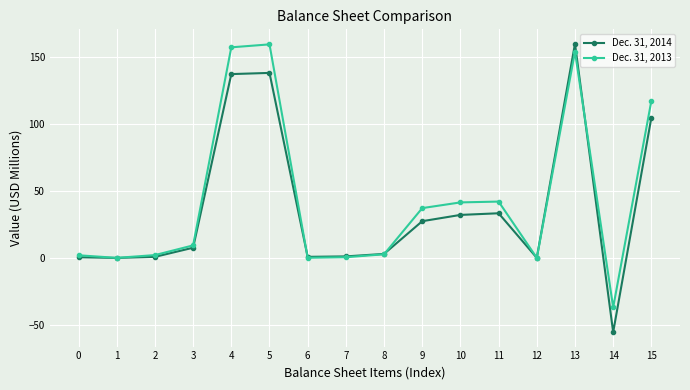

True or false: Dec. 31, 2014 has a value of 45.0 at 9.

False